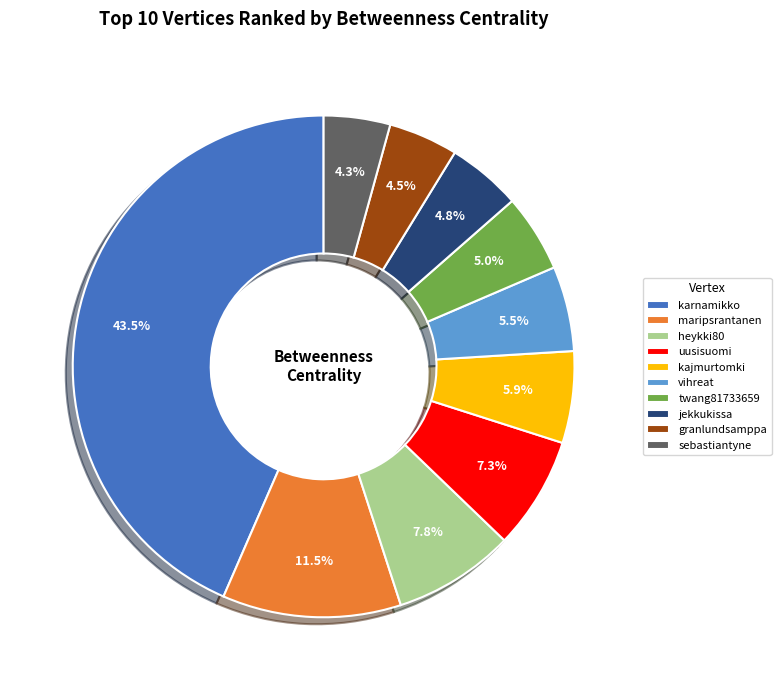

How much of the chart is everything except twang81733659?

95.0%